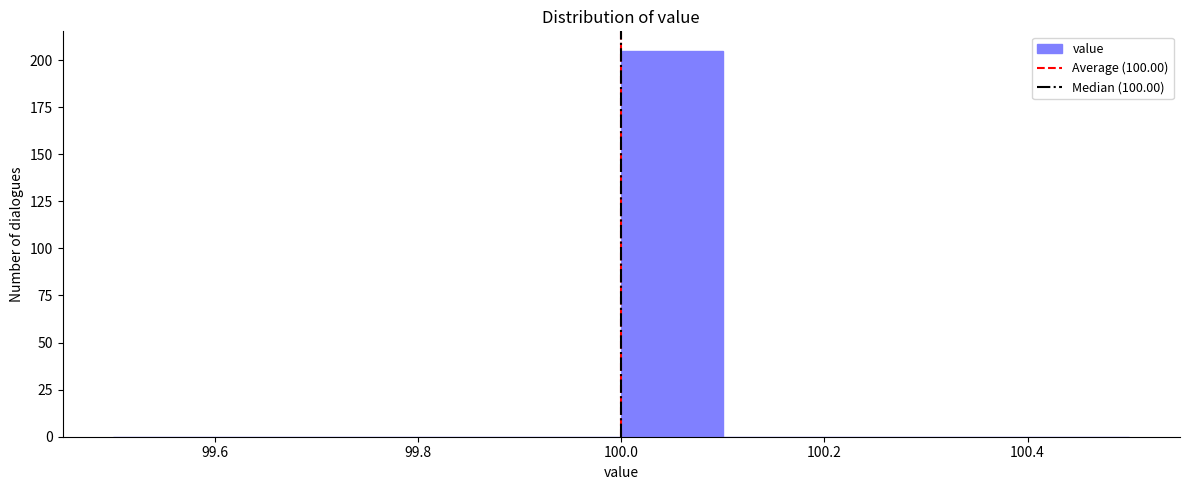

Reading left to right, transcribe this chart: for each bar, give the range it covers on the x-axis and its height. The values are not printed on the chart, so give them approximately, as read against the axis.

99.5 to 99.6: 0
99.6 to 99.7: 0
99.7 to 99.8: 0
99.8 to 99.9: 0
99.9 to 100.0: 0
100.0 to 100.1: 205
100.1 to 100.2: 0
100.2 to 100.3: 0
100.3 to 100.4: 0
100.4 to 100.5: 0